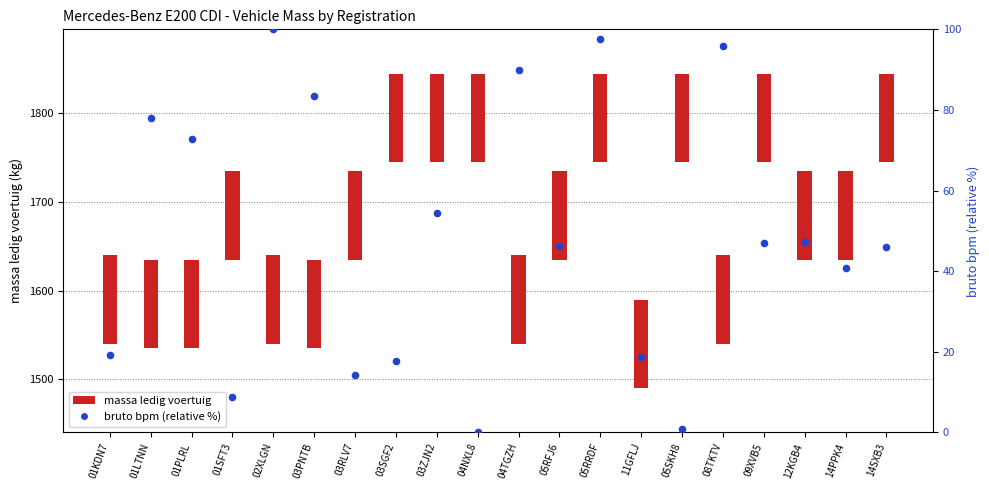

Approximately how many times larger is the value at 03PNTB compared to 14SXB3?

1.8